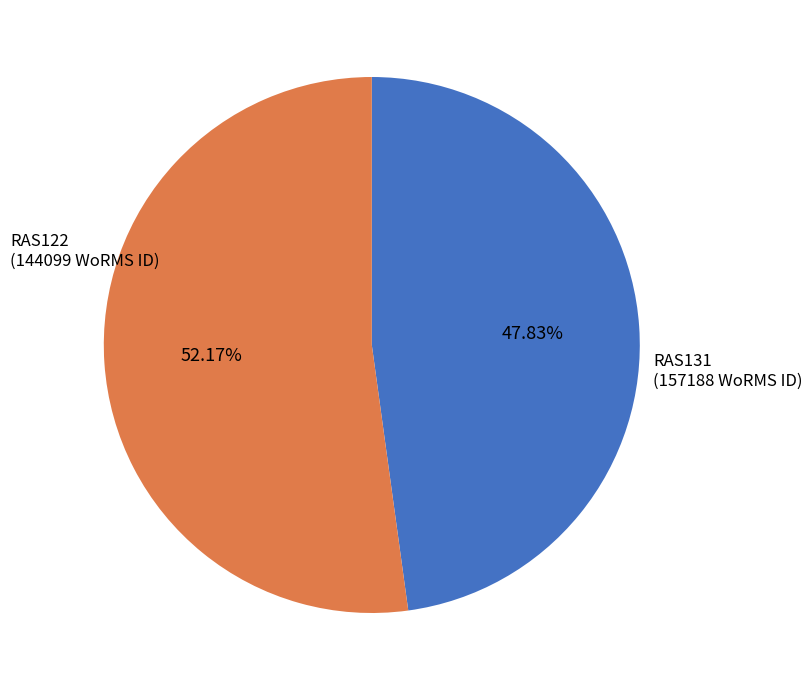

To the nearest percent, what is the average slice percentage?

50%